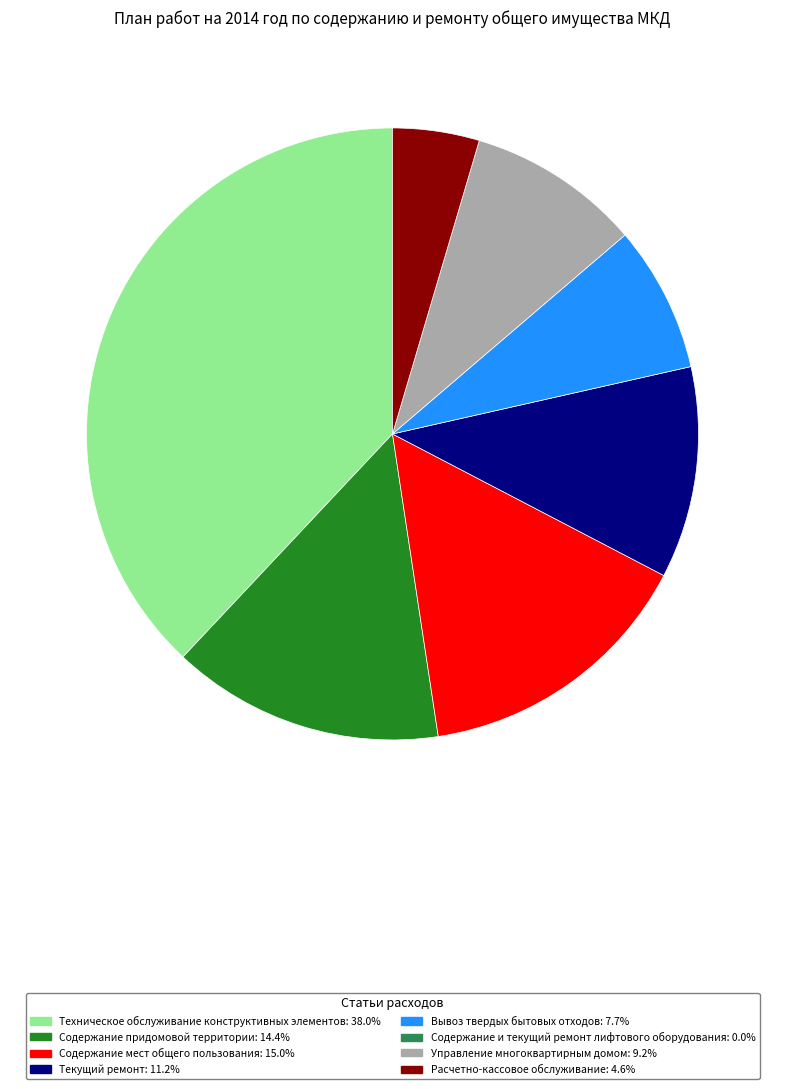

Does any single category account for the majority?

No